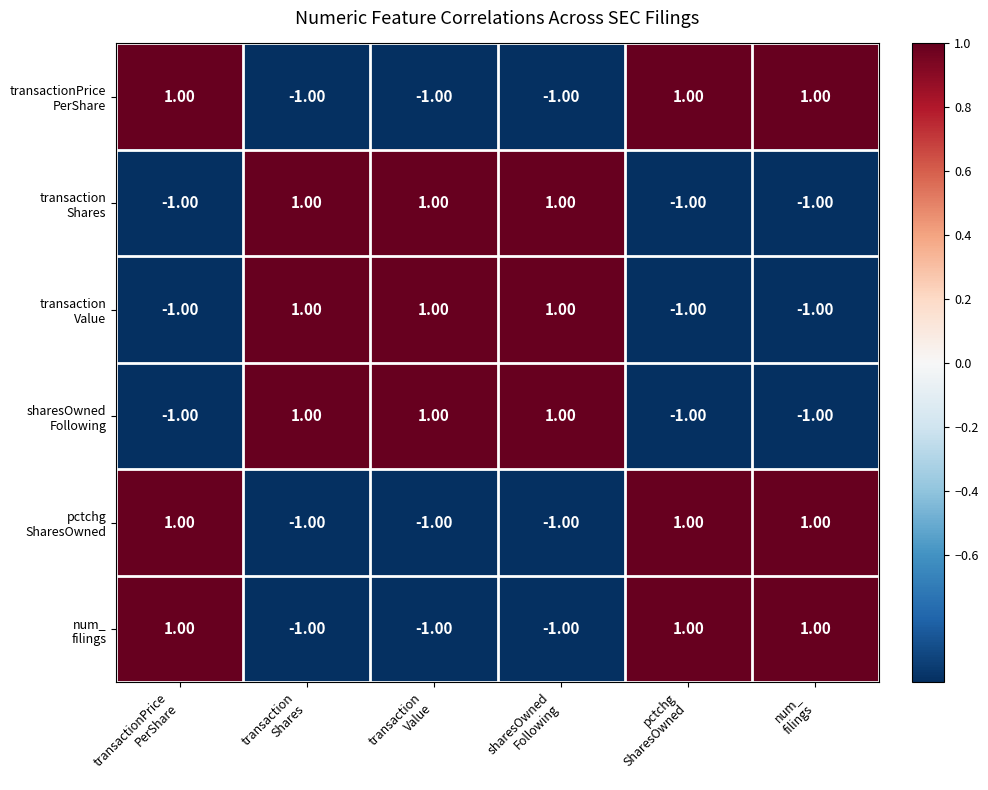

At how many categories does at least one series exceed 0?

6